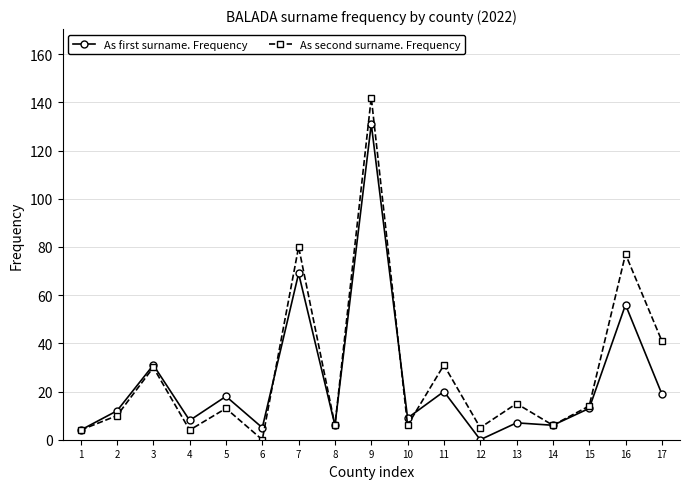

Which category has the highest value across all series?

9